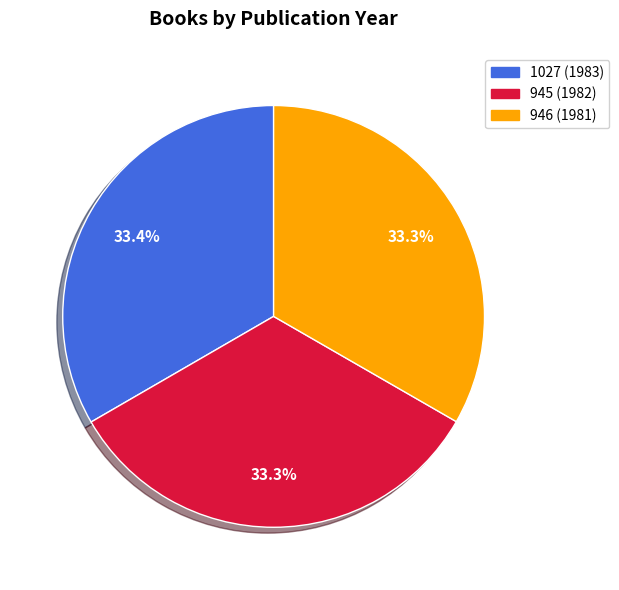

What is the total percentage of 1027 (1983) and 945 (1982)?

66.7%